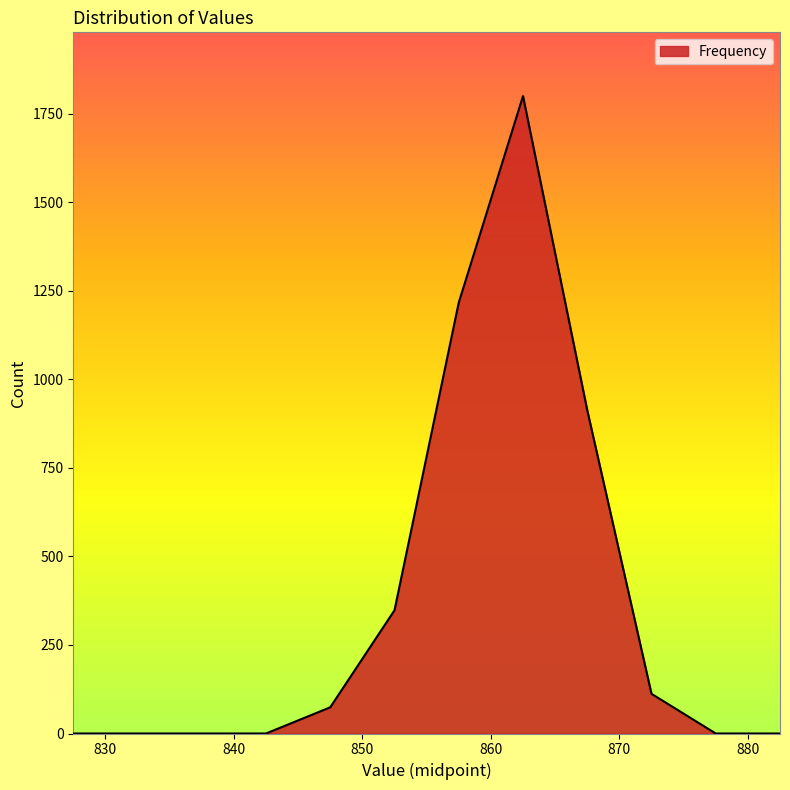

Reading left to right, extract all data points from this chart.

0	0	0	0	74	348	1217	1800	913	112	0	0